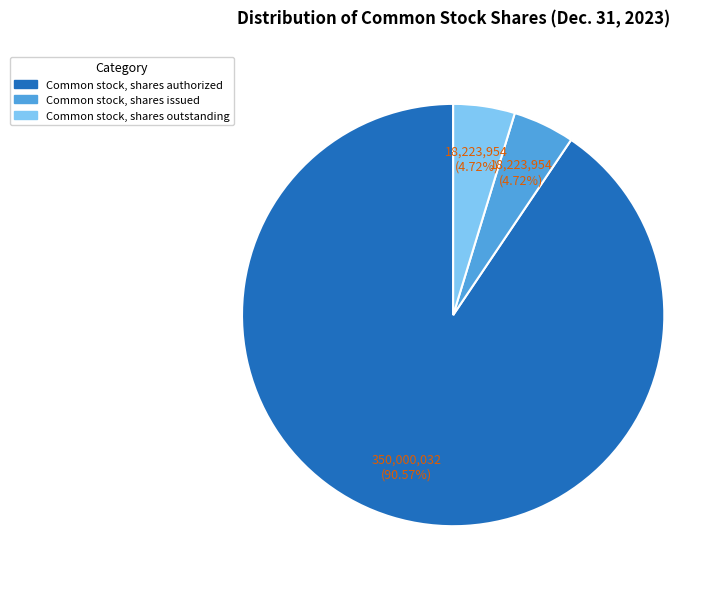

Do Common stock, shares authorized and Common stock, shares issued together represent more than half of the pie?

Yes